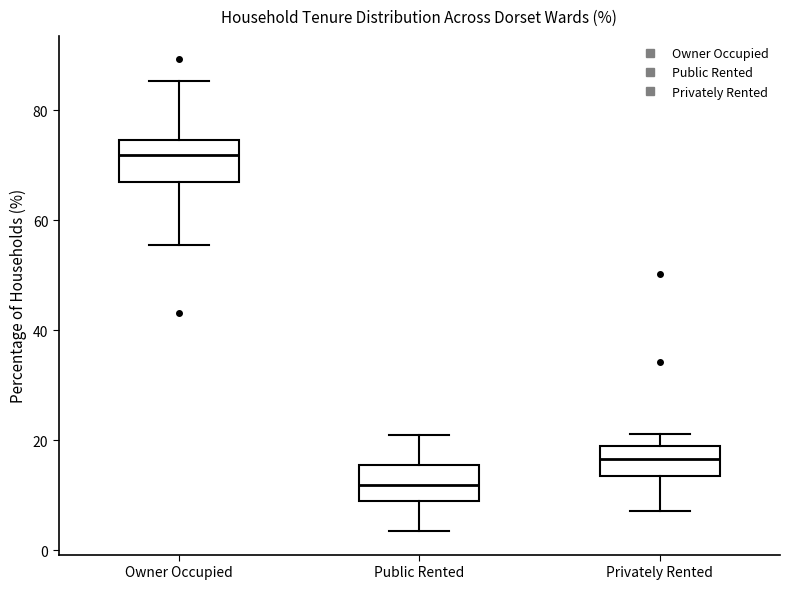

Which box's median line is the lowest?

Public Rented